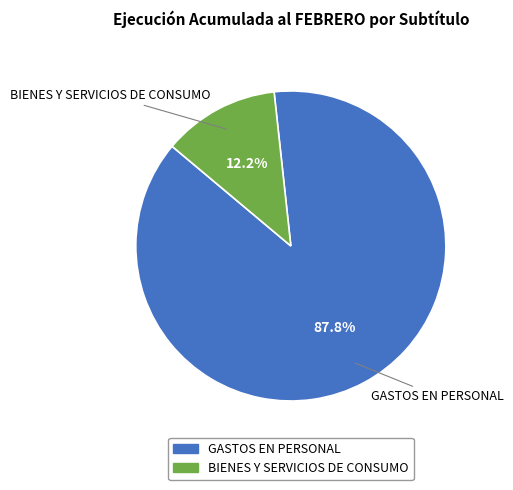

How many slices are in this pie chart?

2